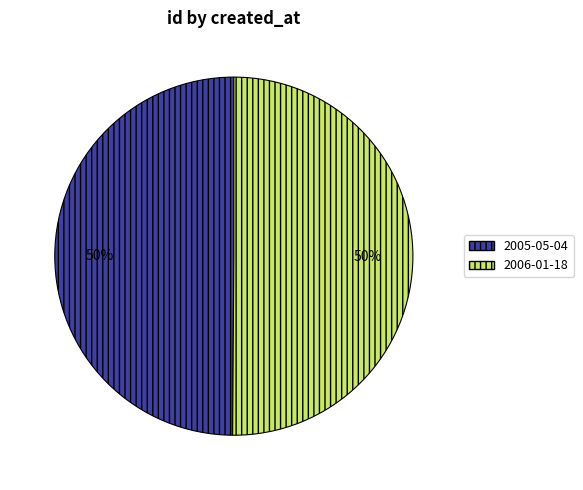

Is the sum of 2005-05-04 and 2006-01-18 greater than half?

Yes